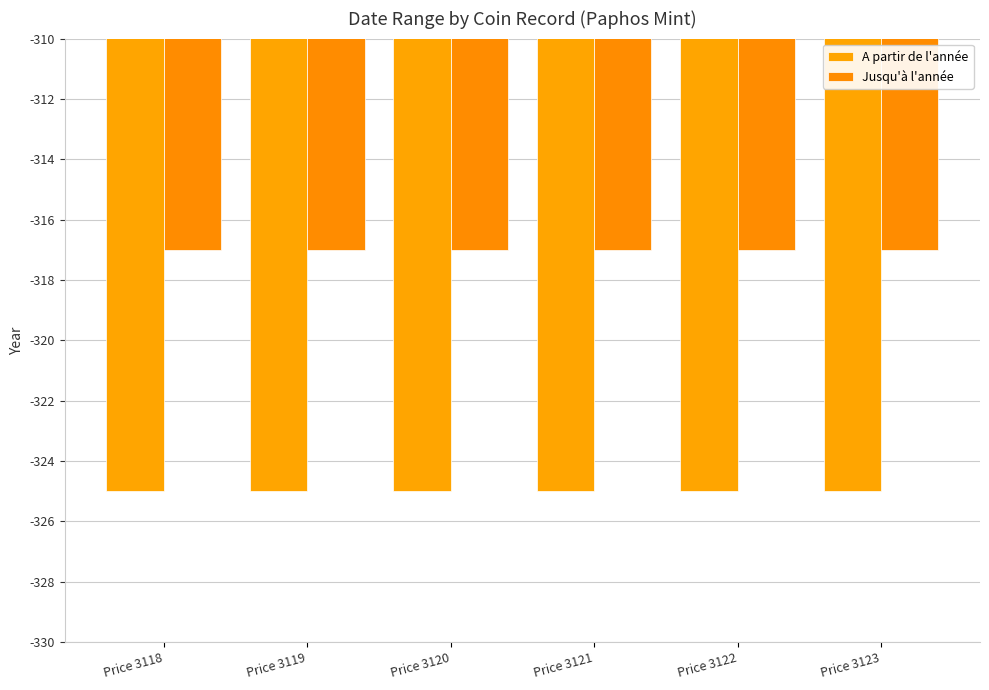

What value does the A partir de l'année series have at Price 3119?

-325